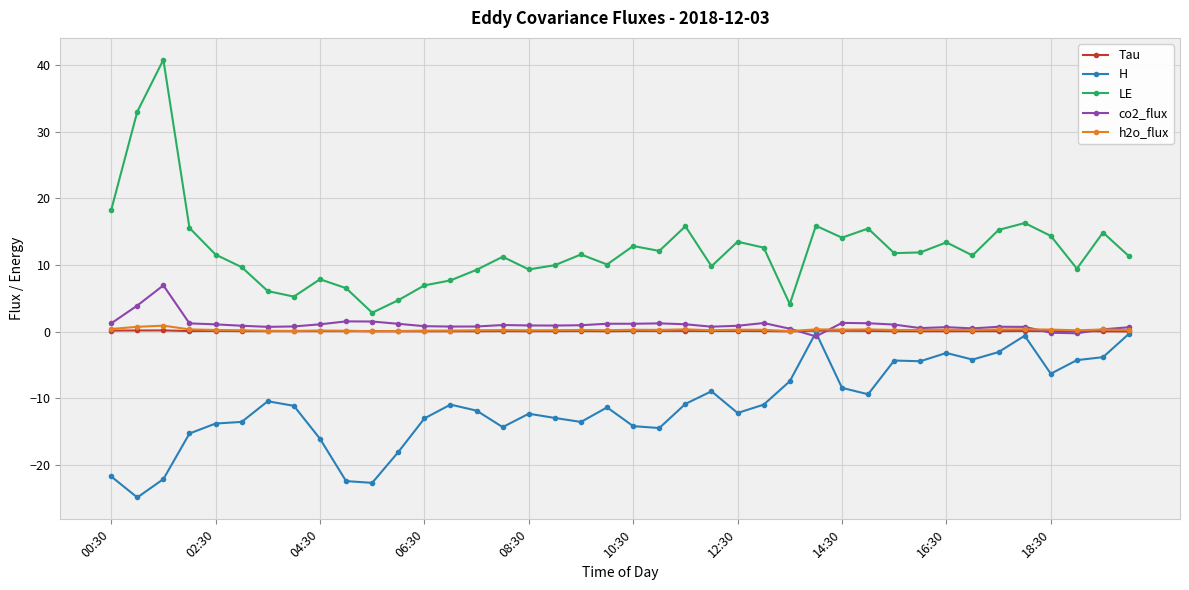

True or false: H and LE intersect in this chart.

False